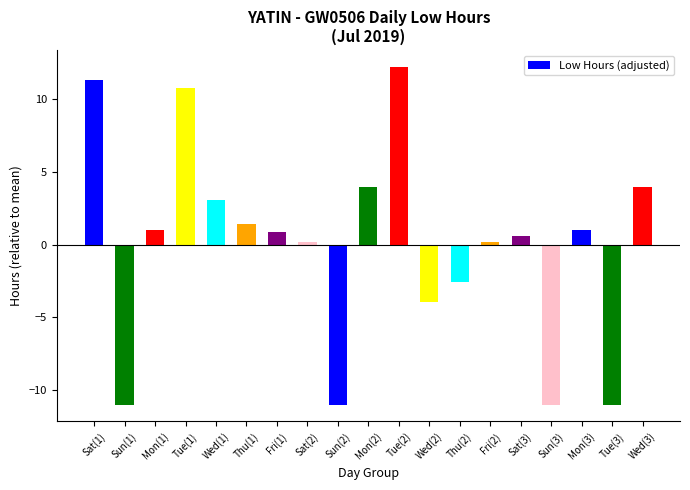

What is the change in value from Mon(2) to Fri(2)?

-3.8